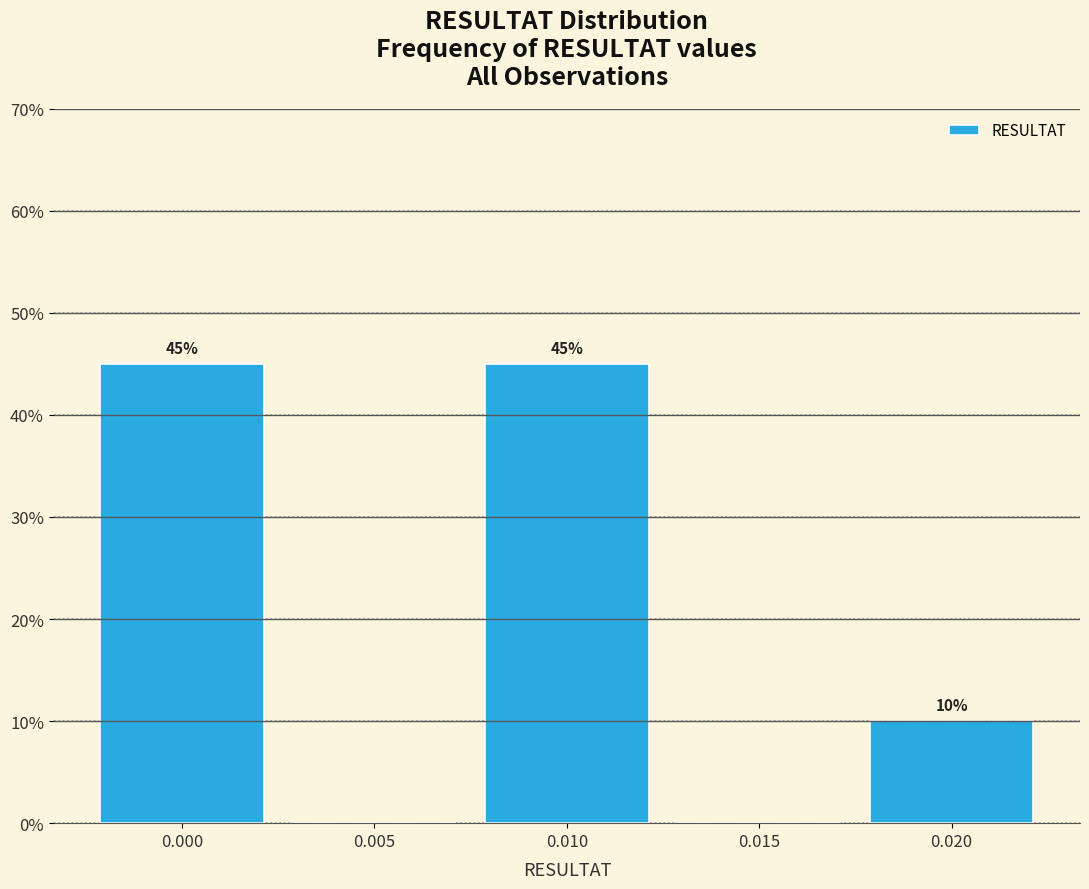

Reading left to right, what are all the values shown in this chart?

0.000=45	0.005=0	0.010=45	0.015=0	0.020=10